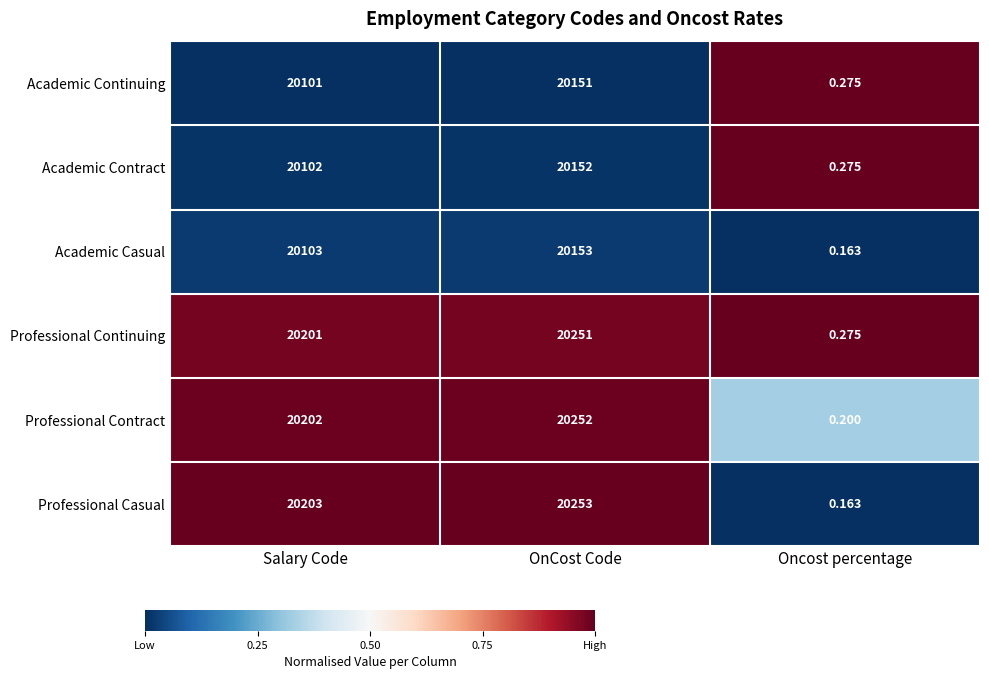

List the series in order of their peak value, highest first.

Professional Casual, Professional Contract, Professional Continuing, Academic Casual, Academic Contract, Academic Continuing